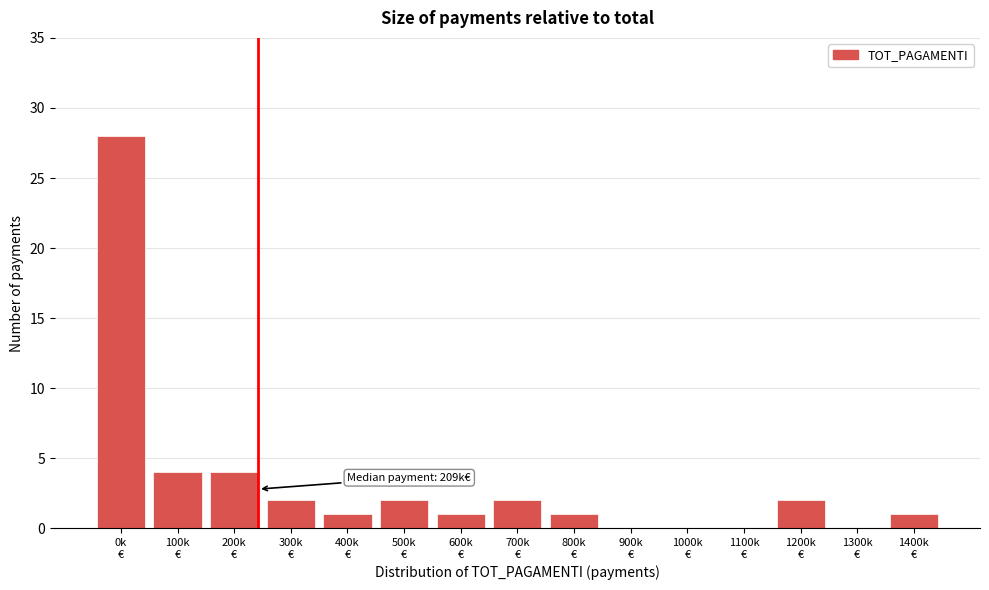

What is the sum of all values?

48